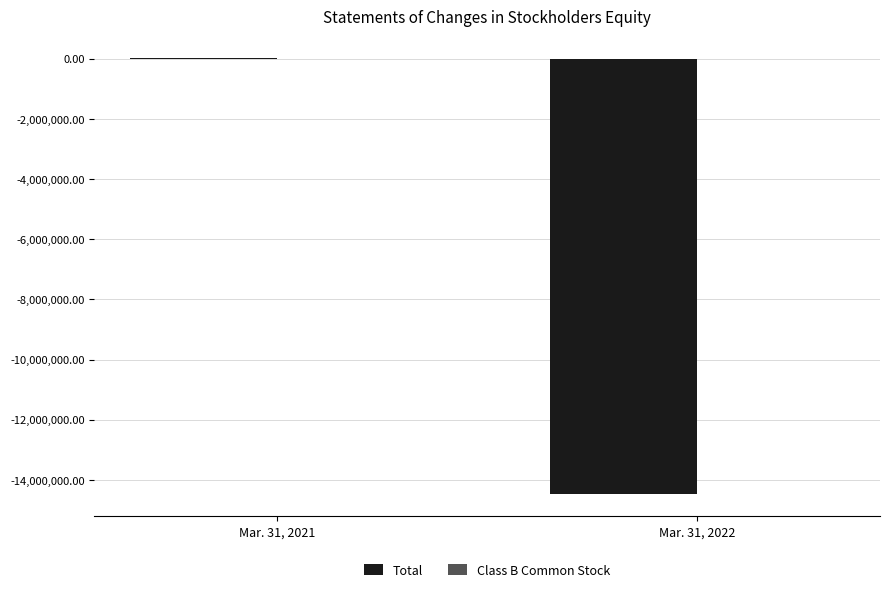

What is the total value across all series at Mar. 31, 2021?

25020